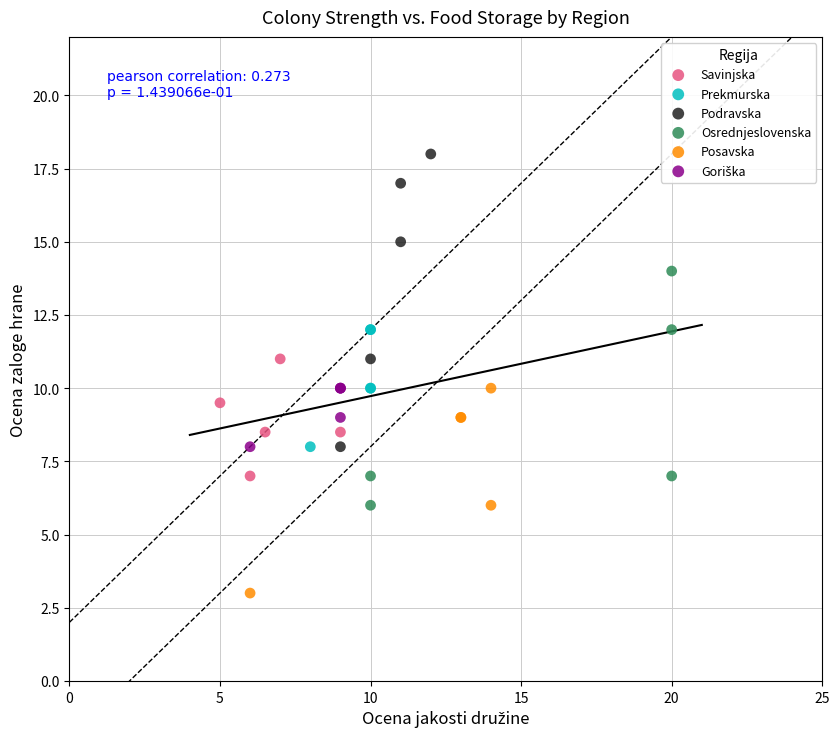

Which series has the largest Y range (max minus min)?

Podravska